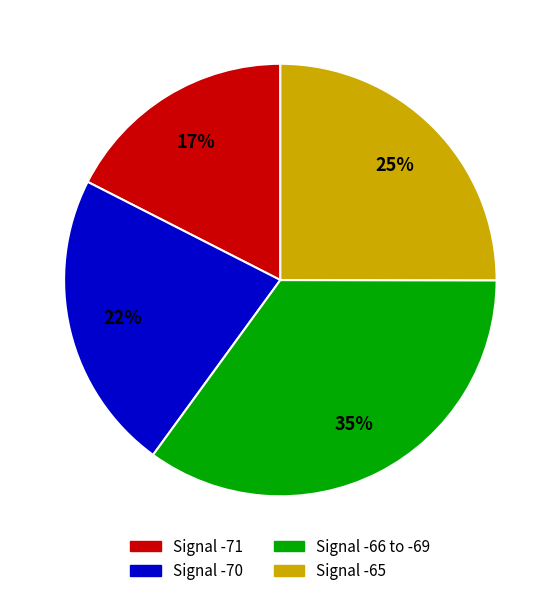

Count the number of slices in the pie.

4